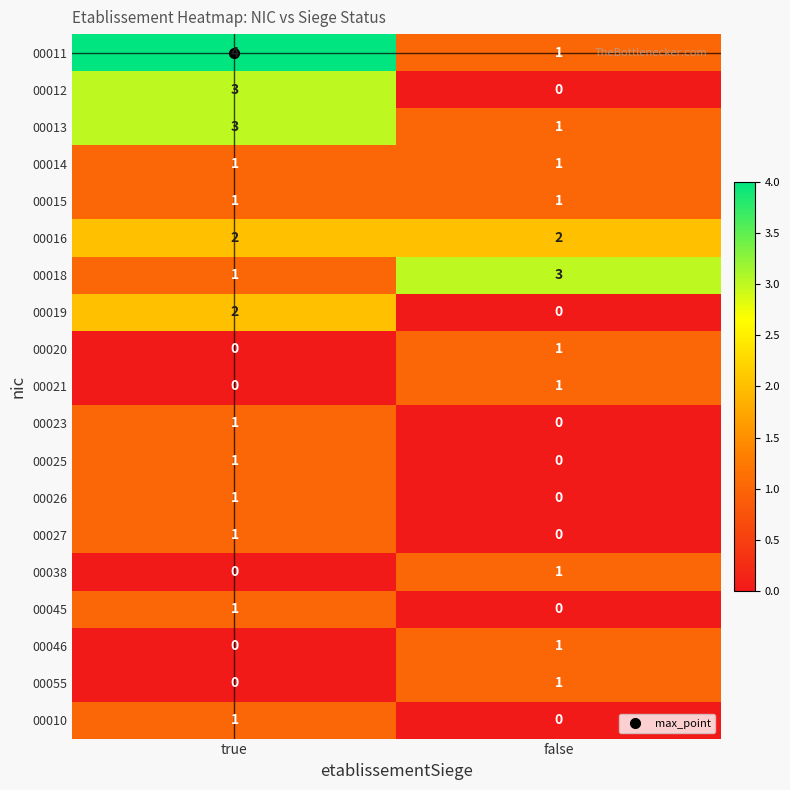

What is the difference between the highest and lowest values at false?

3